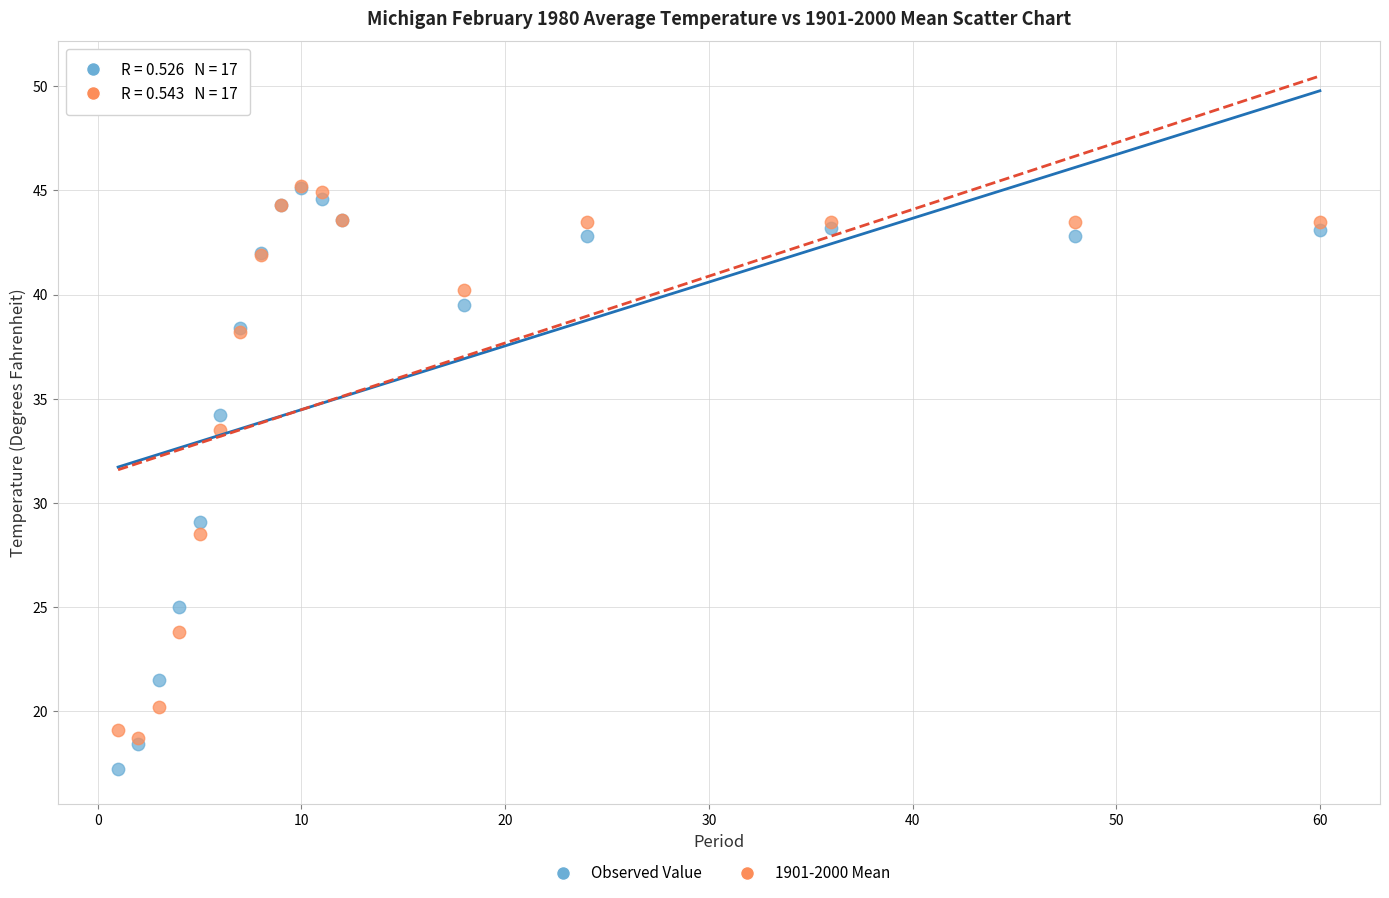

In the Observed Value series, what Y value is closest to 31?

29.1